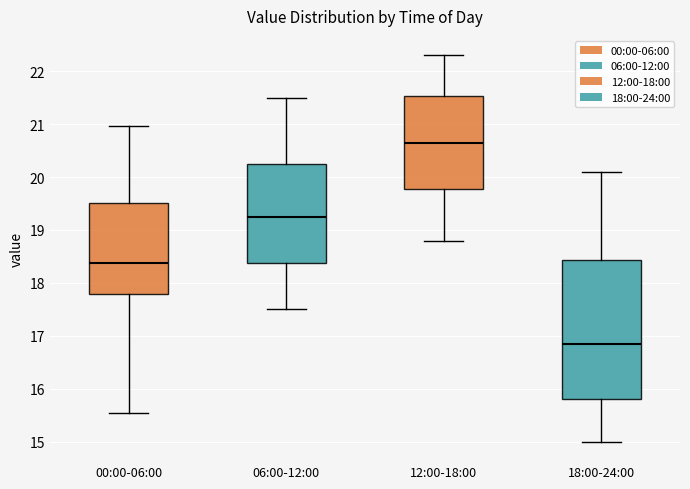

Which box has the highest median line?

12:00-18:00